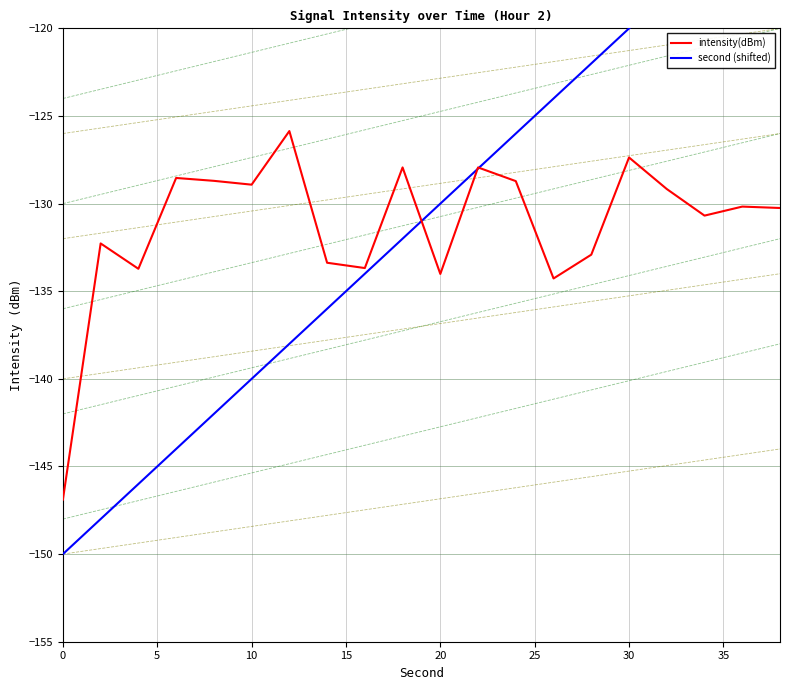

What is the difference between the maximum and minimum values in the second (shifted) series?

38.0